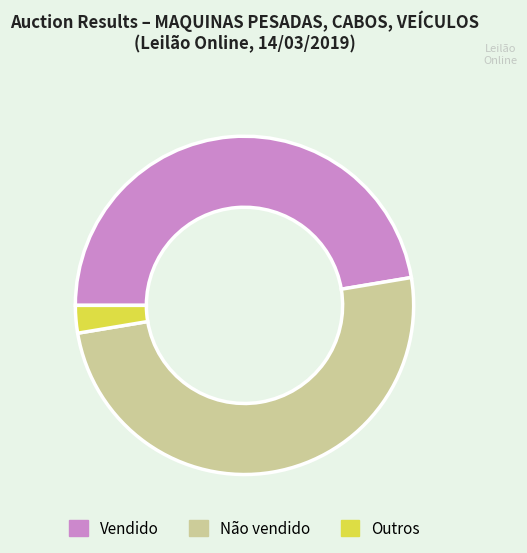

Which category has the biggest portion of the pie?

Não vendido